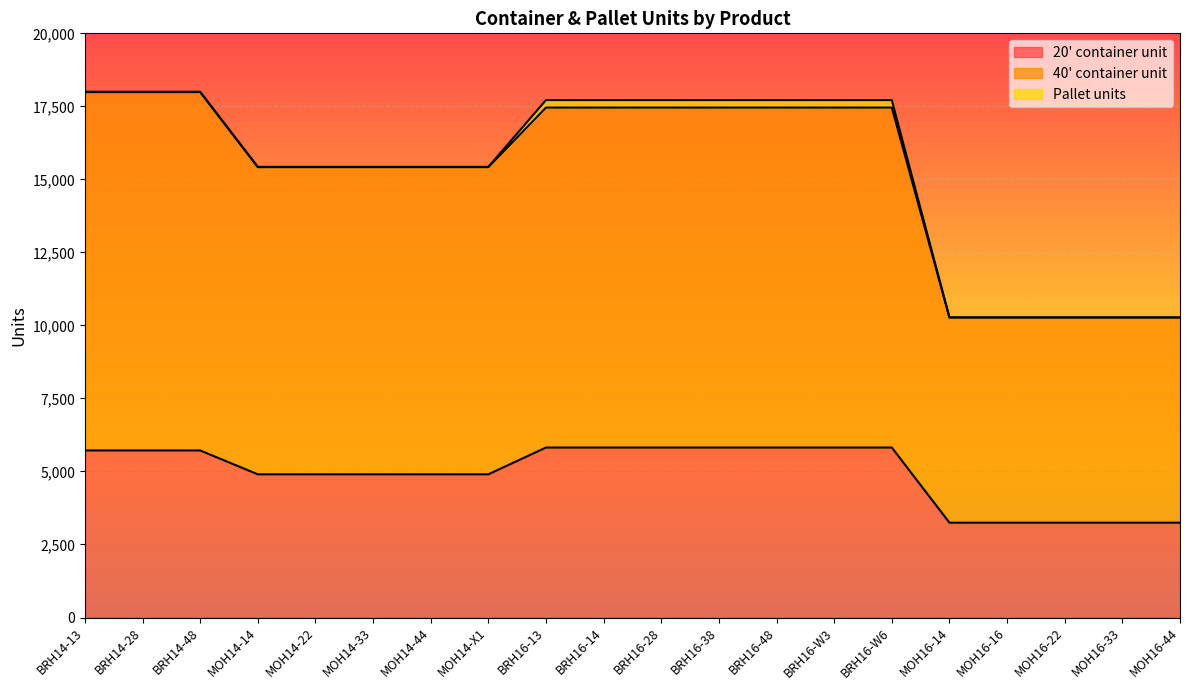

What is the difference between the highest and lowest values at MOH14-X1?

10513.9